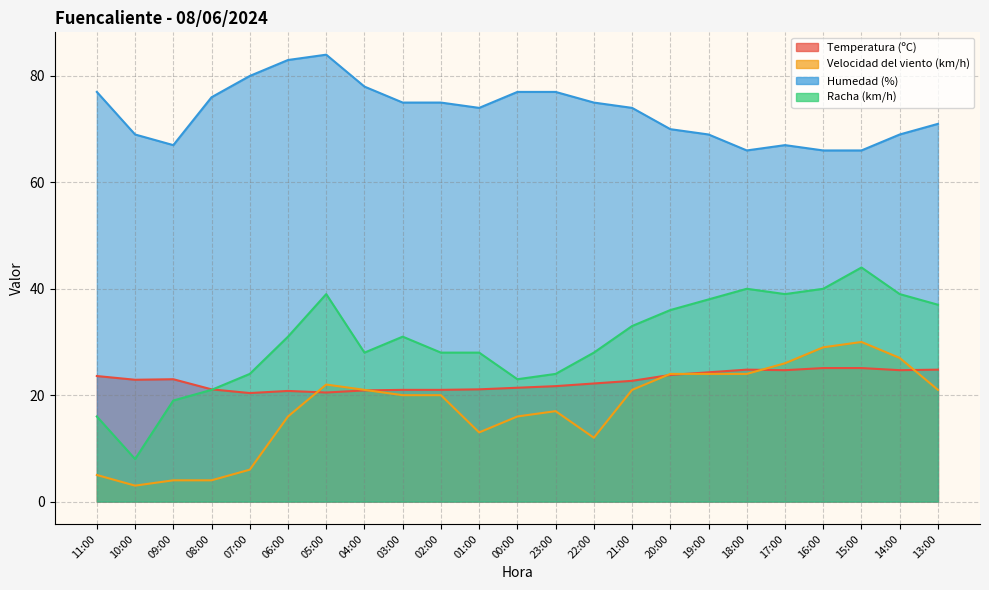

True or false: Temperatura (ºC) and Velocidad del viento (km/h) intersect in this chart.

True